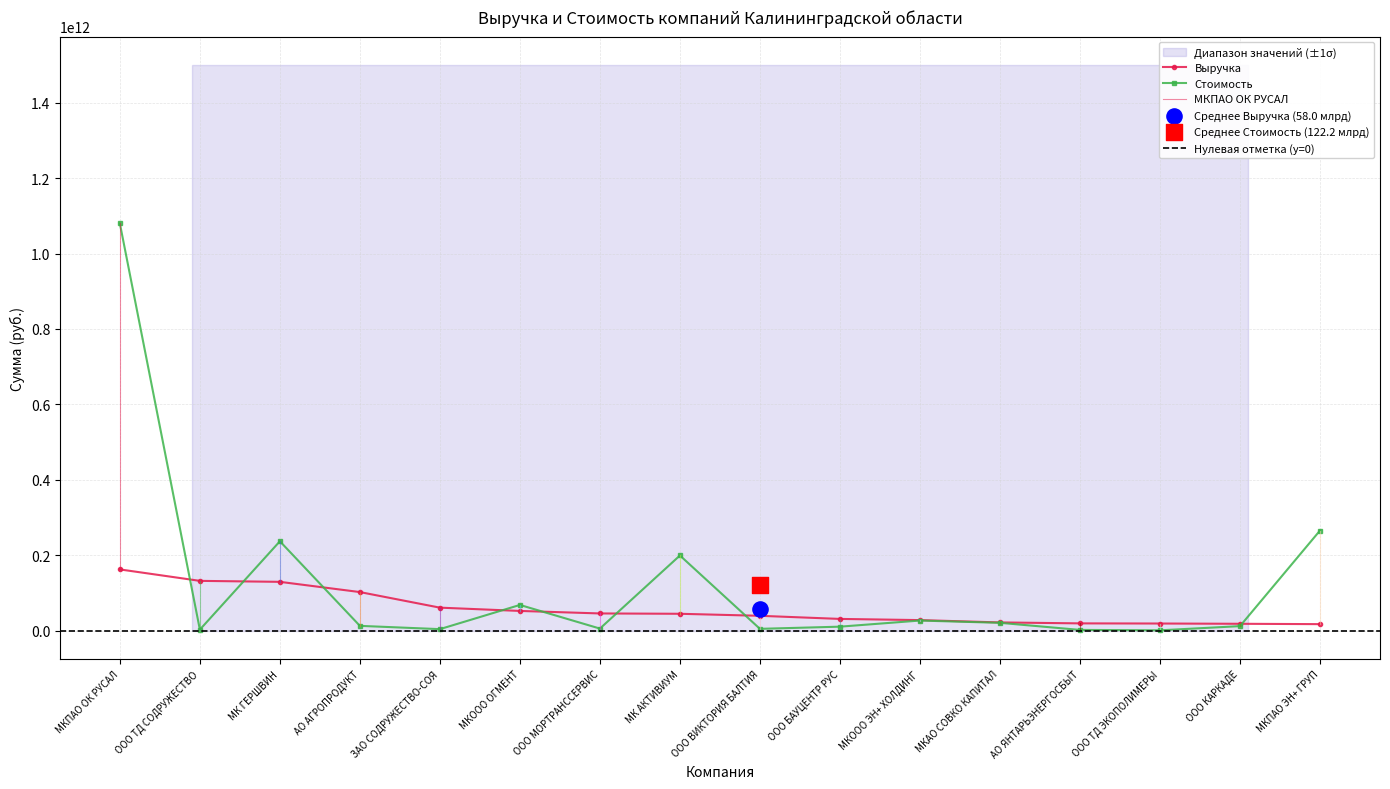

What are all the series names shown in the legend?

Выручка, Стоимость